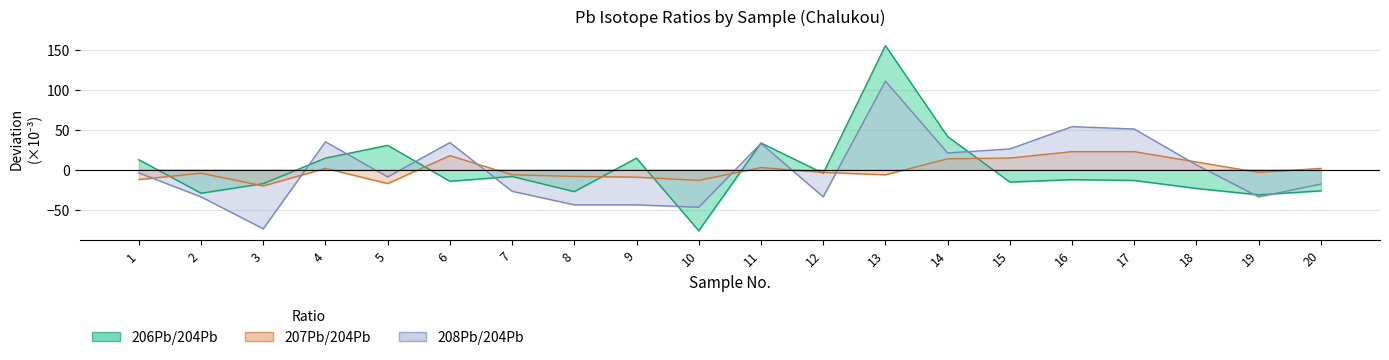

Where do 207Pb/204Pb and 208Pb/204Pb first cross each other?

1 and 2